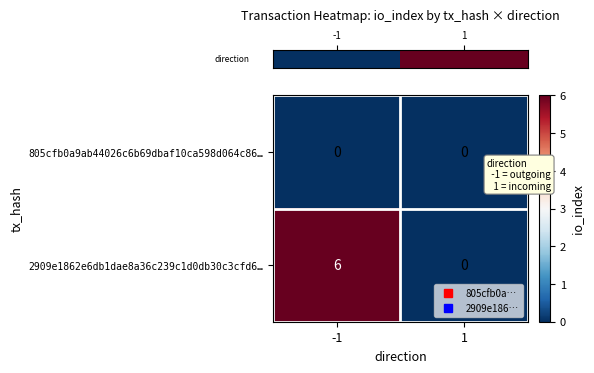

What value does the 2909e1862e6db1dae8a36c239c1d0db30c3cfd6… series have at -1?

6